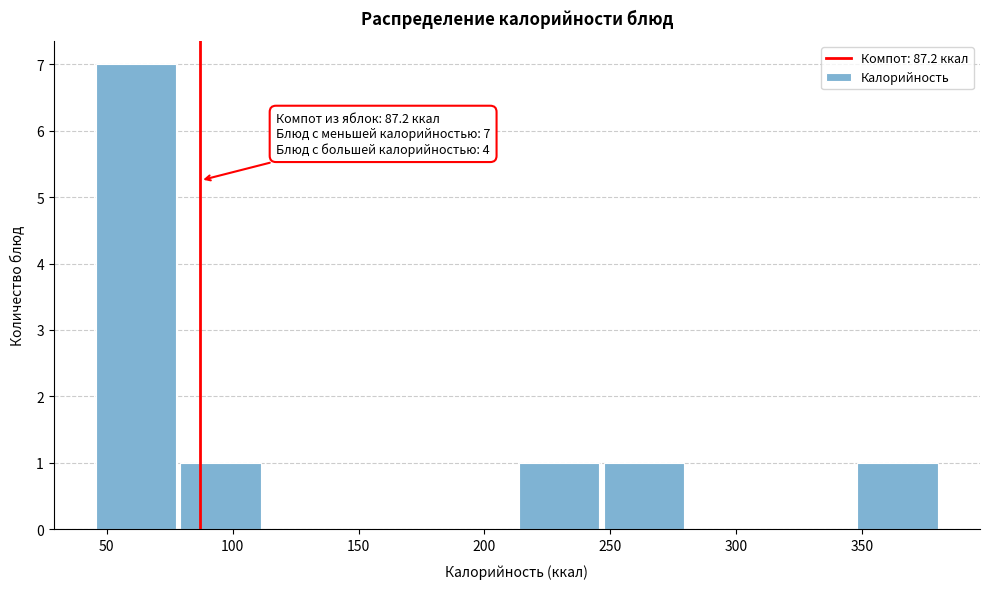

Which range on the x-axis has the tallest bar?

45 to 80